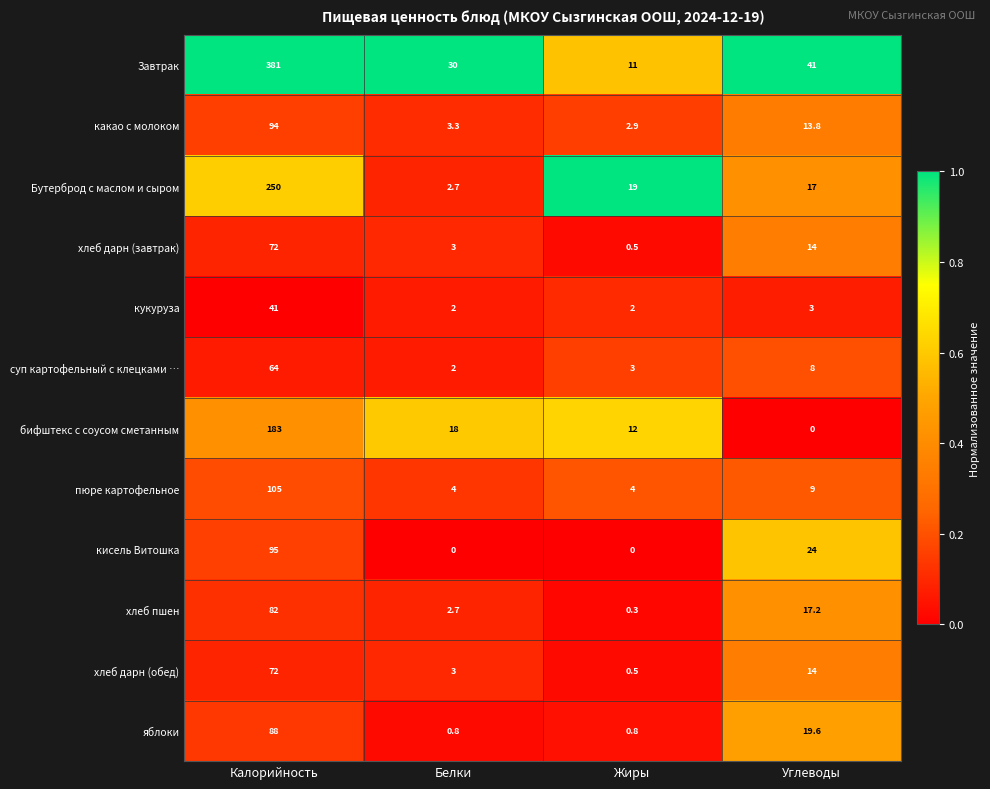

What is the difference between the Бутерброд с маслом и сыром values at Белки and Углеводы?

14.3